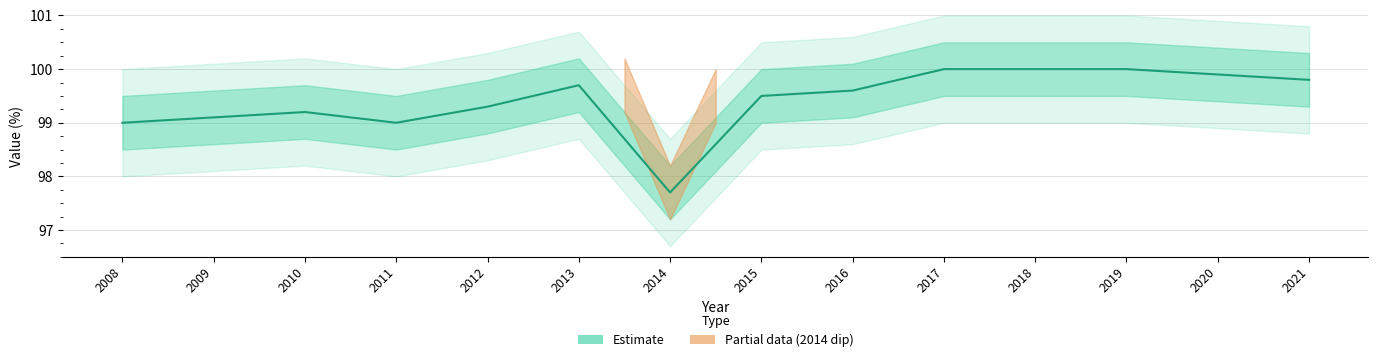

At which category does the data reach its first local valley?

2011